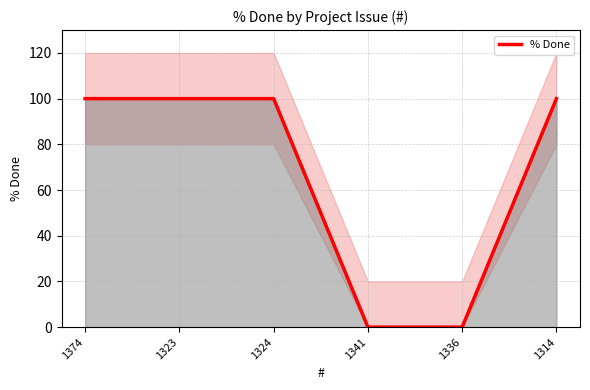

Approximately how many times larger is the value at 1374 compared to 1323?

1.0